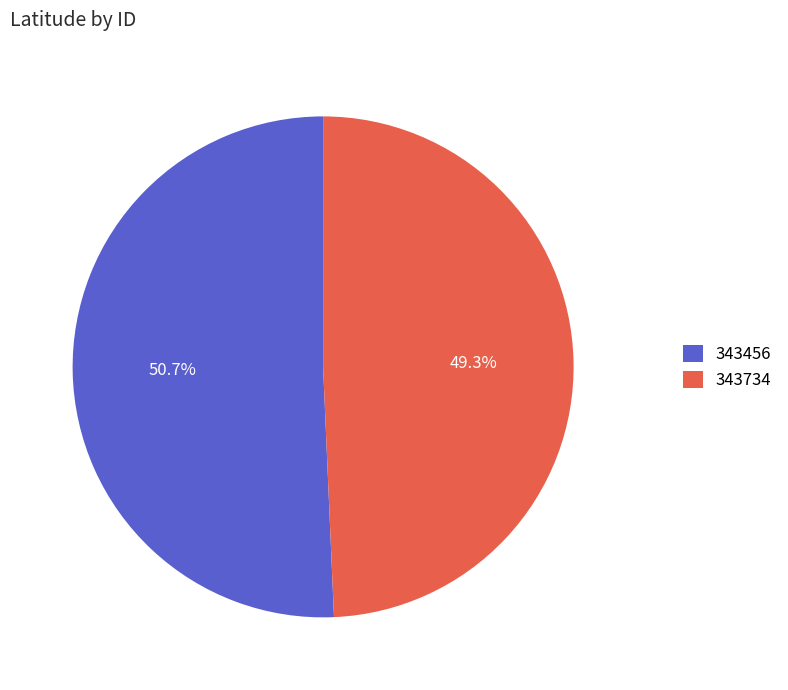

To the nearest percent, what portion does 343734 represent?

49%